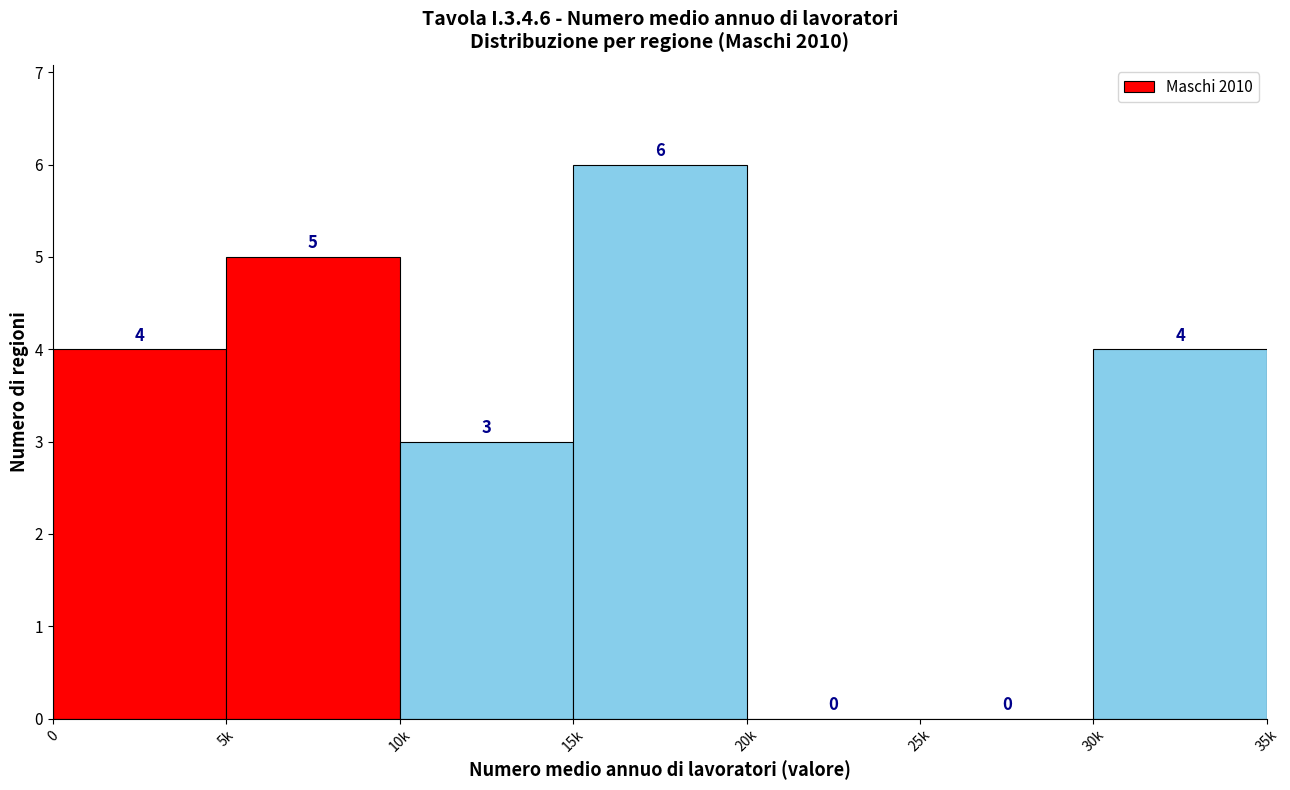

Reading left to right, list all the values displayed in this chart.

0=4	5k=5	10k=3	15k=6	20k=0	25k=0	30k=4